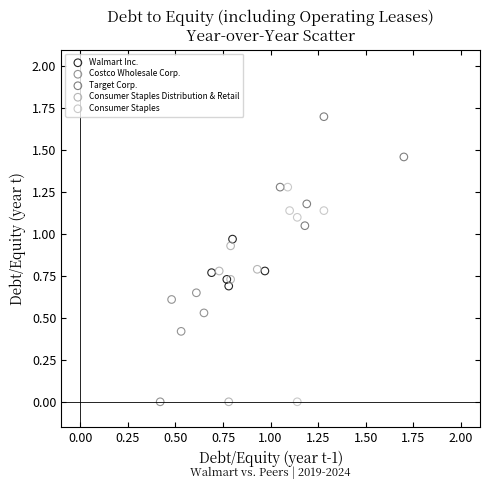

Which series contains the highest Y value?

Target Corp.